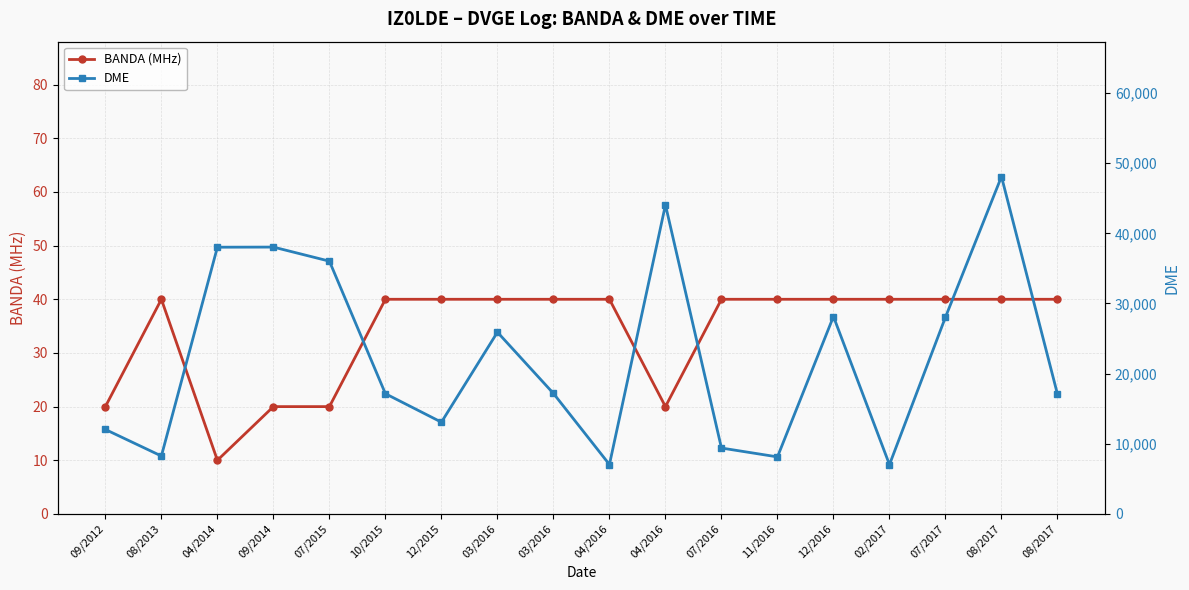

Reading left to right, what are all the values shown in this chart?

BANDA (MHz): 09/2012=20	08/2013=40	04/2014=10	09/2014=20	07/2015=20	10/2015=40	12/2015=40	03/2016=40	03/2016=40	04/2016=40	04/2016=20	07/2016=40	11/2016=40	12/2016=40	02/2017=40	07/2017=40	08/2017=40	08/2017=40
DME: 09/2012=12040	08/2013=8258	04/2014=38020	09/2014=38037	07/2015=36030	10/2015=17140	12/2015=13078	03/2016=25907	03/2016=17178	04/2016=7045	04/2016=44054	07/2016=9396	11/2016=8134	12/2016=28141	02/2017=7032	07/2017=28052	08/2017=48082	08/2017=17062